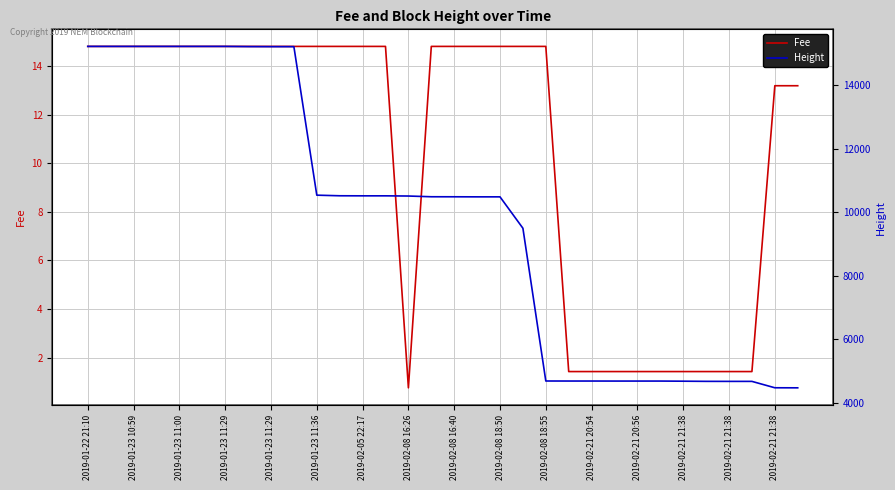

The Fee series shows 6.3 at 2019-02-21 20:54. True or false?

False